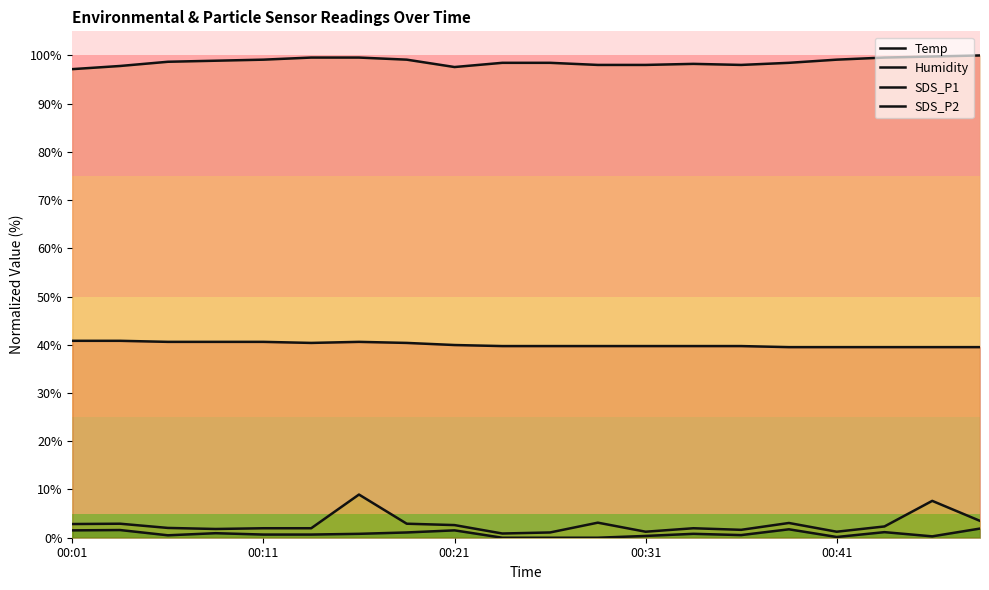

Where is the first local maximum for Humidity?

13